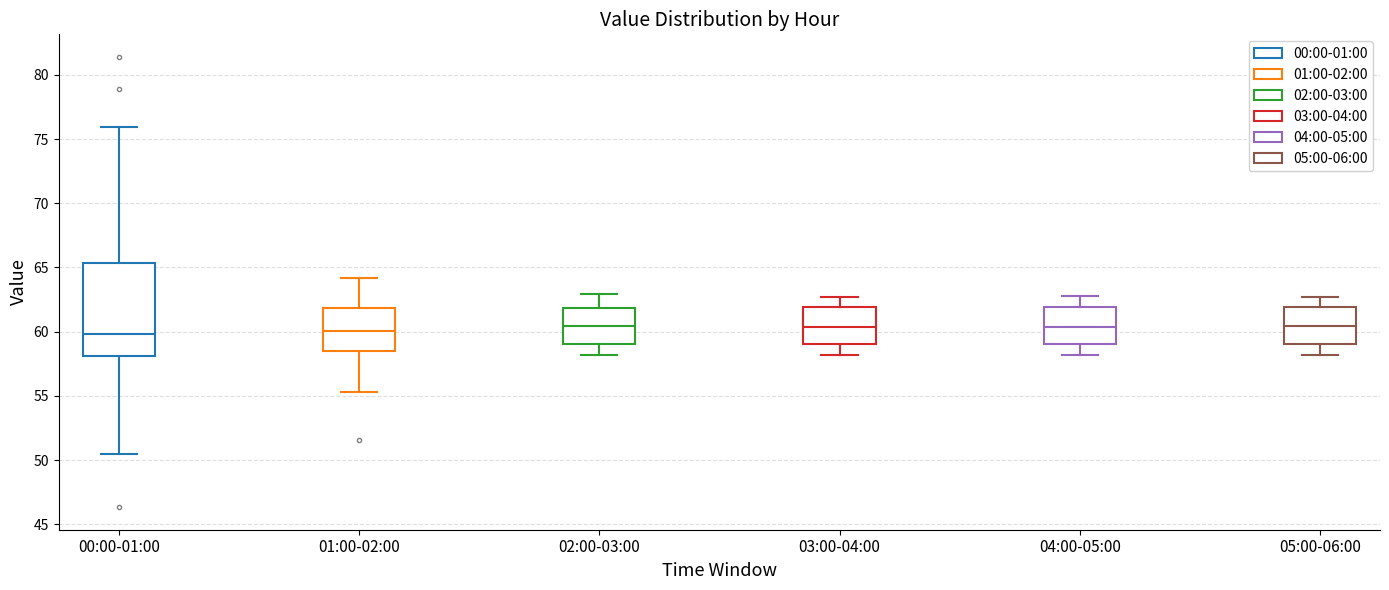

Where does the median line of the box for 04:00-05:00 sit on the y-axis? The values are not printed on the chart, so give them approximately, as read against the axis.

60.5